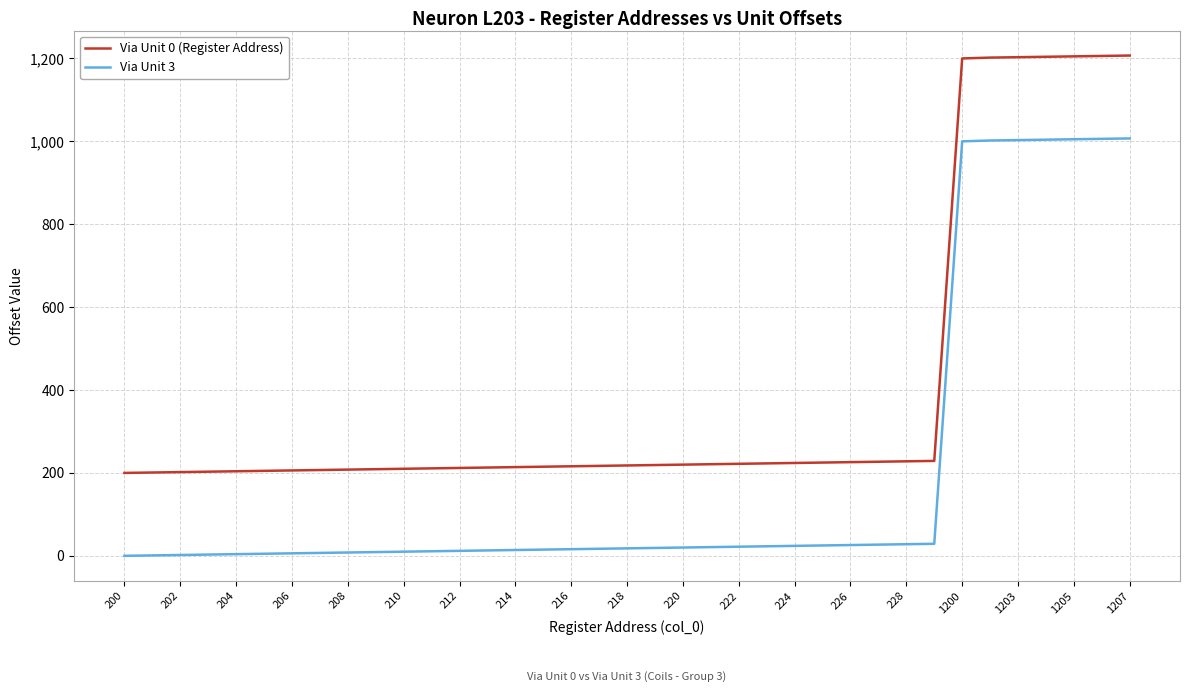

List the series in order of their peak value, highest first.

Via Unit 0 (Register Address), Via Unit 3